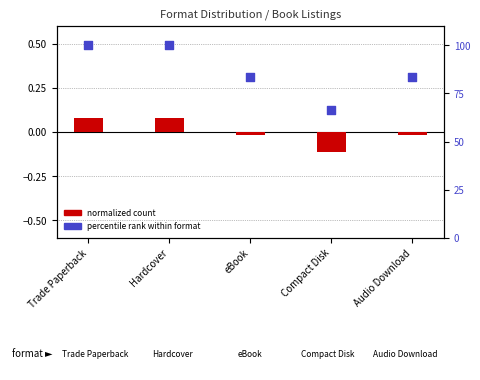

What is the total value across all series at Trade Paperback?

100.1